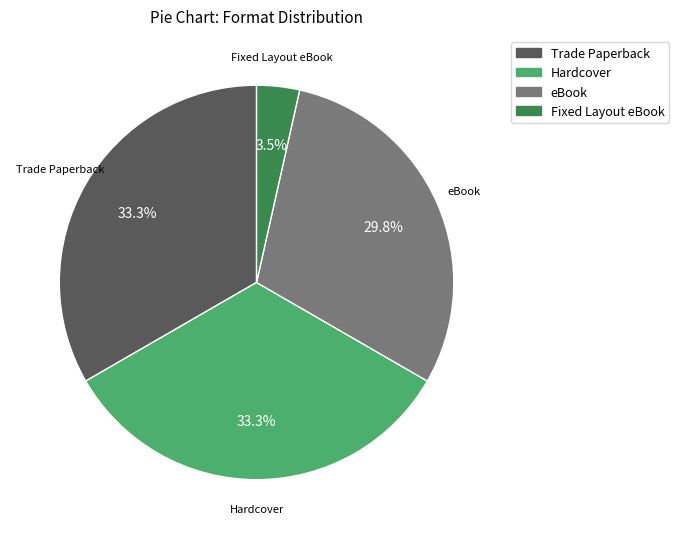

What percentage do Fixed Layout eBook and Trade Paperback together represent?

36.8%